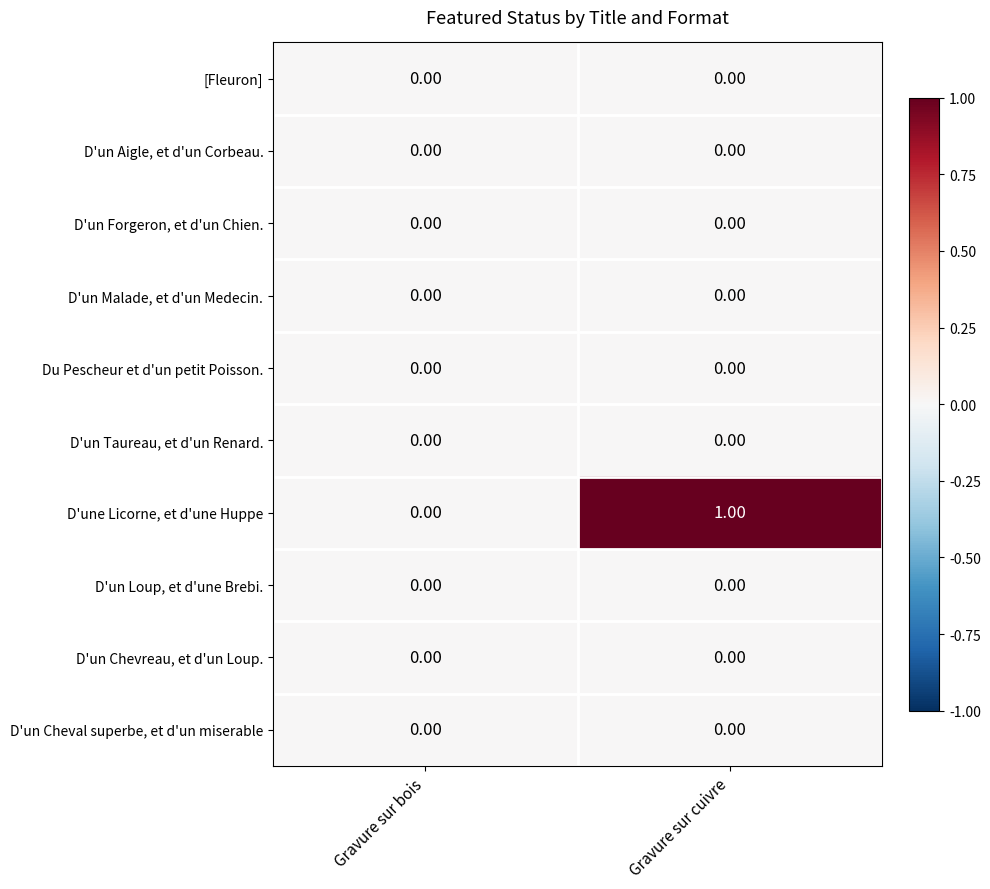

Which series has the largest range (max minus min)?

D'une Licorne, et d'une Huppe